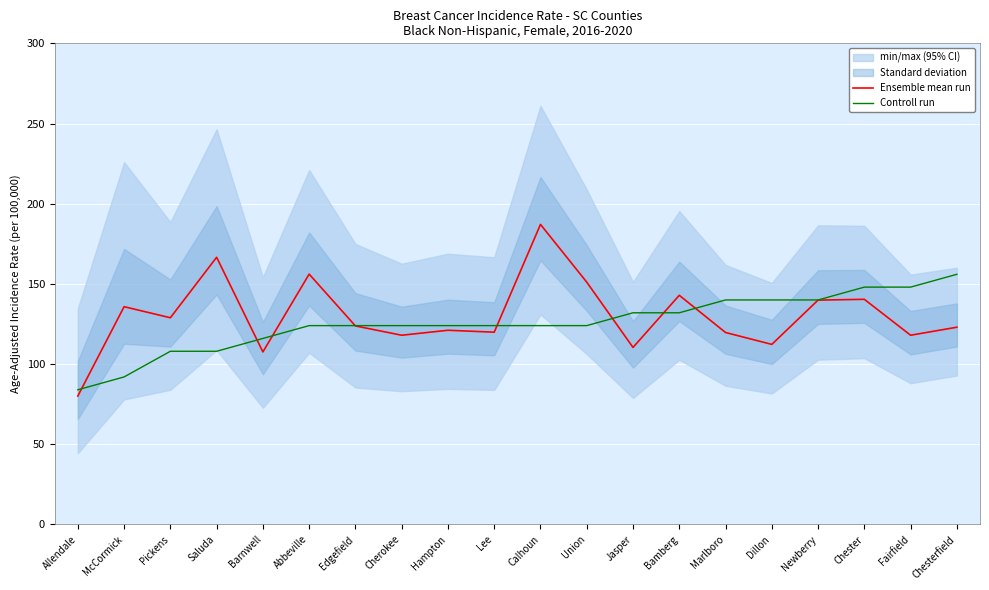

The value of Ensemble mean run at Saluda is 104.7. True or false?

False